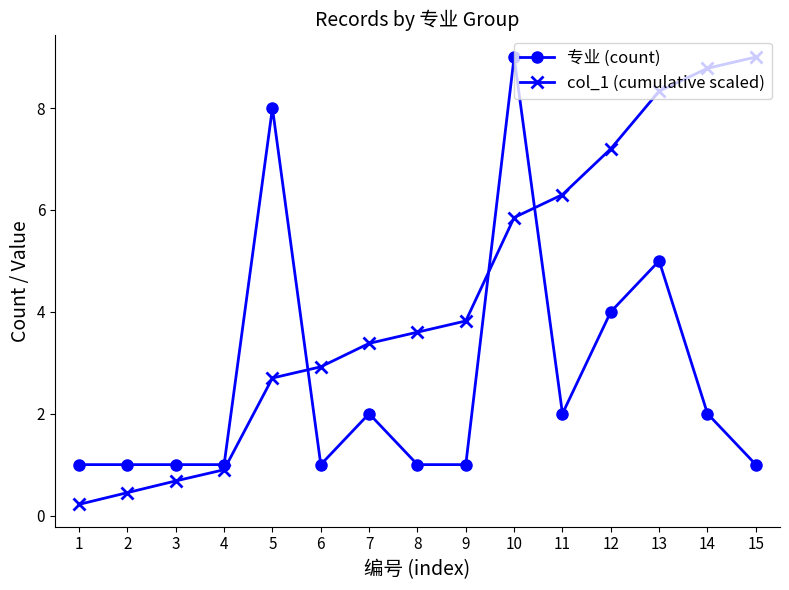

Between 6 and 11, which series saw the biggest shift?

col_1 (cumulative scaled)